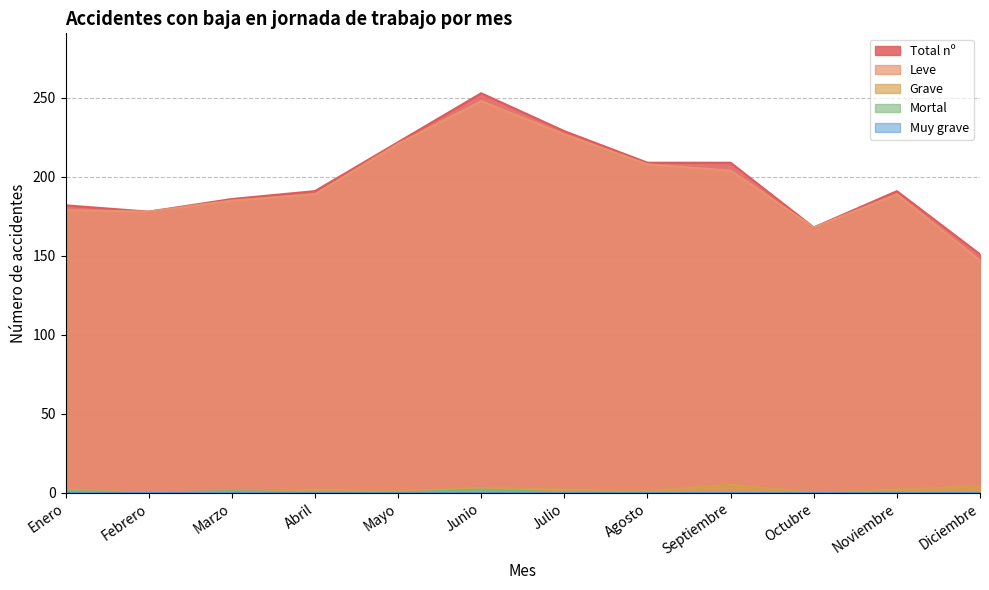

True or false: Grave has more than 2 points higher than both neighbors.

True